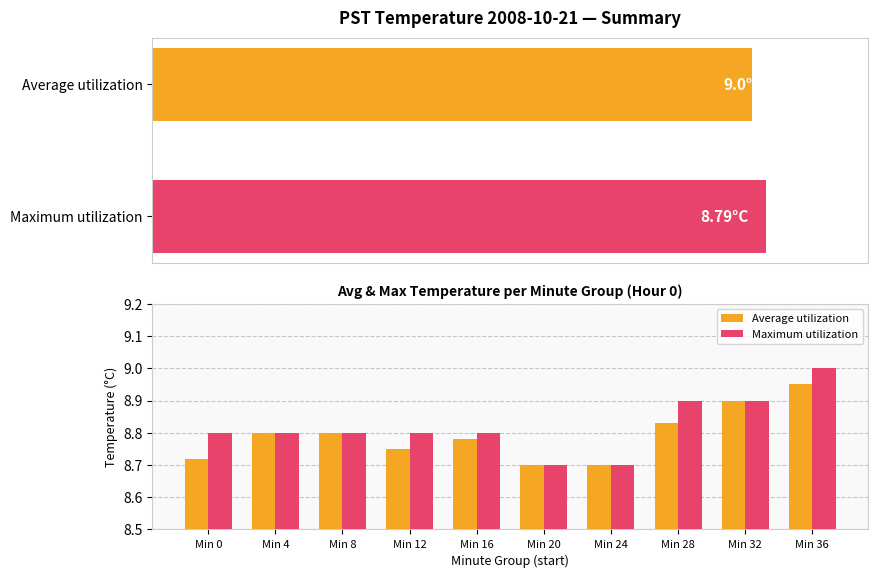

What is the difference between the maximum and minimum values in the Average utilization series?

0.2